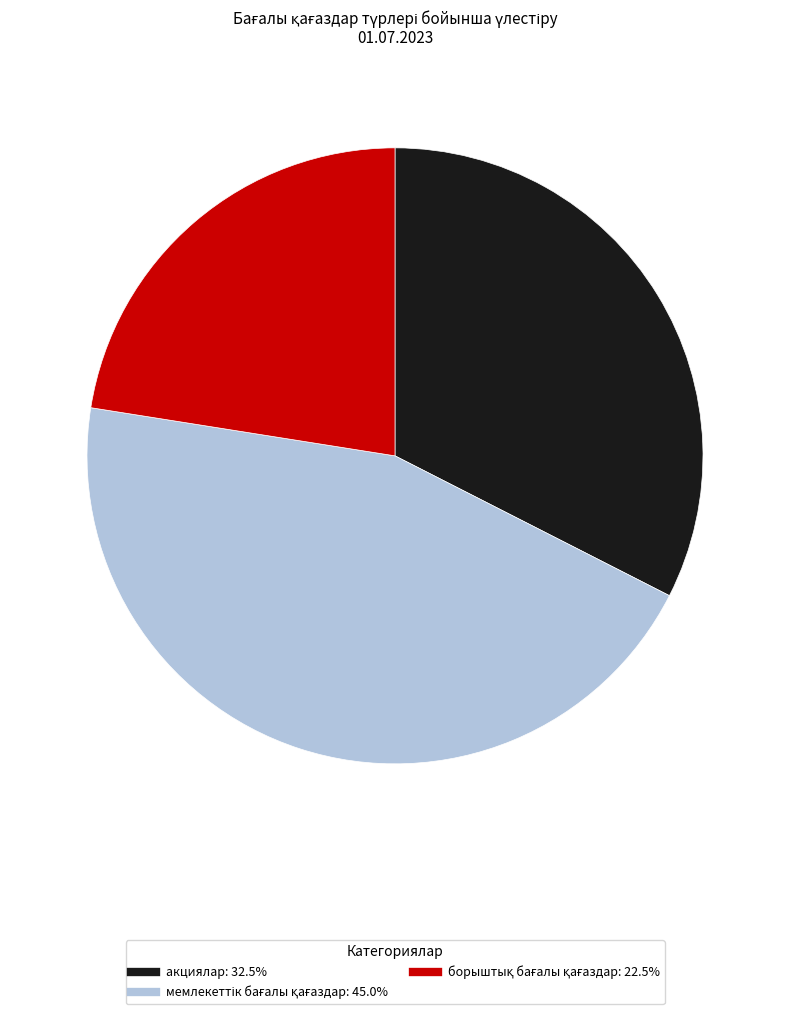

Is there any slice that represents more than half of the pie?

No